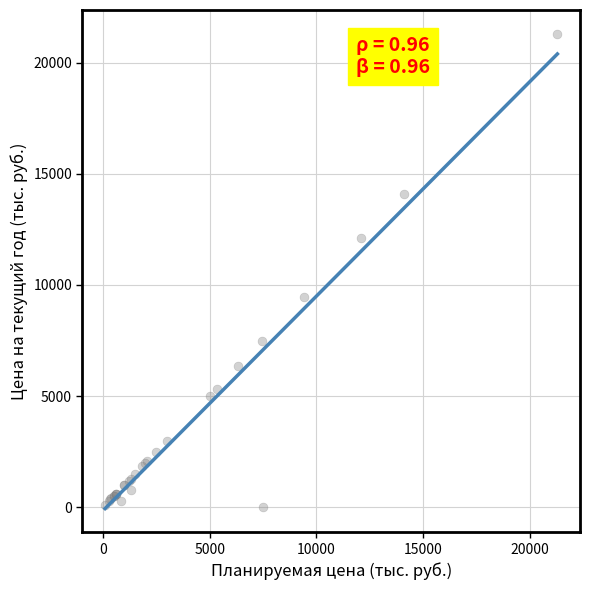

What Y value in the scatter plot is closest to 10650?

9441.6